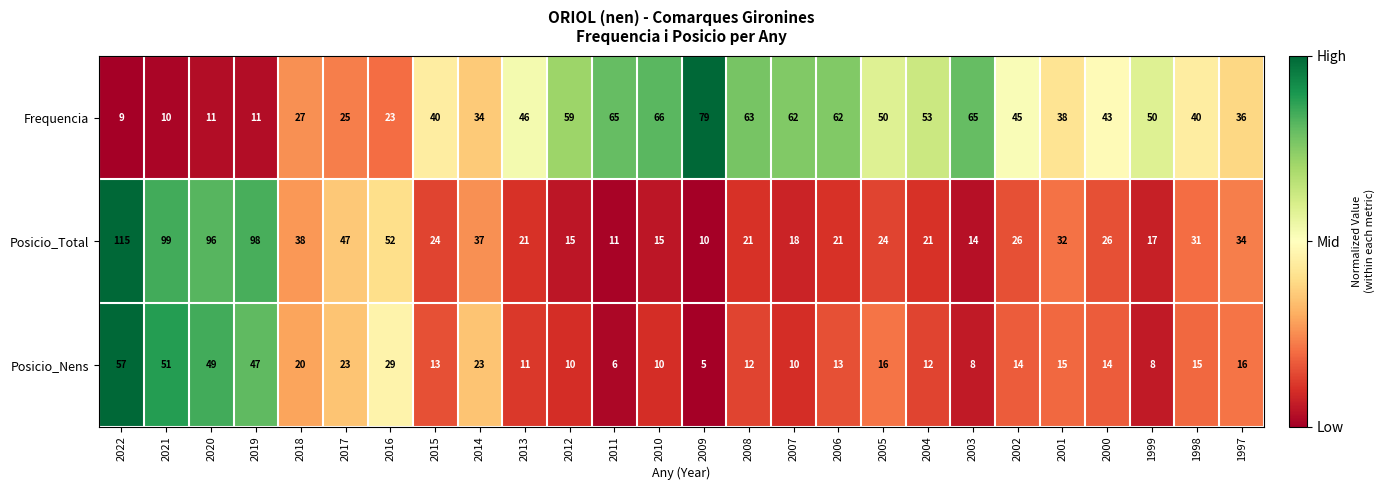

Is it true that Posicio_Total equals 21 at 2003?

False